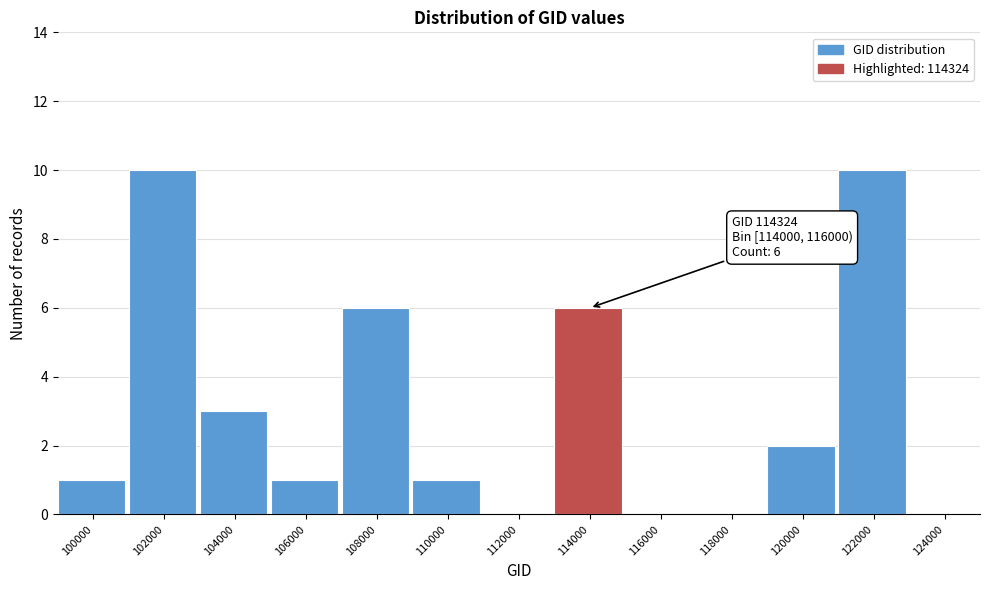

Reading right to left, list all the values displayed in this chart.

124000=0	122000=10	120000=2	118000=0	116000=0	114000=6	112000=0	110000=1	108000=6	106000=1	104000=3	102000=10	100000=1